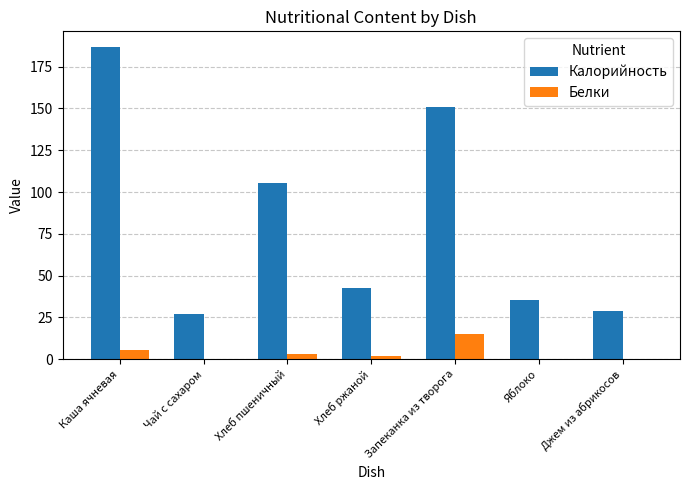

At which label is Калорийность closest to 106?

Хлеб пшеничный